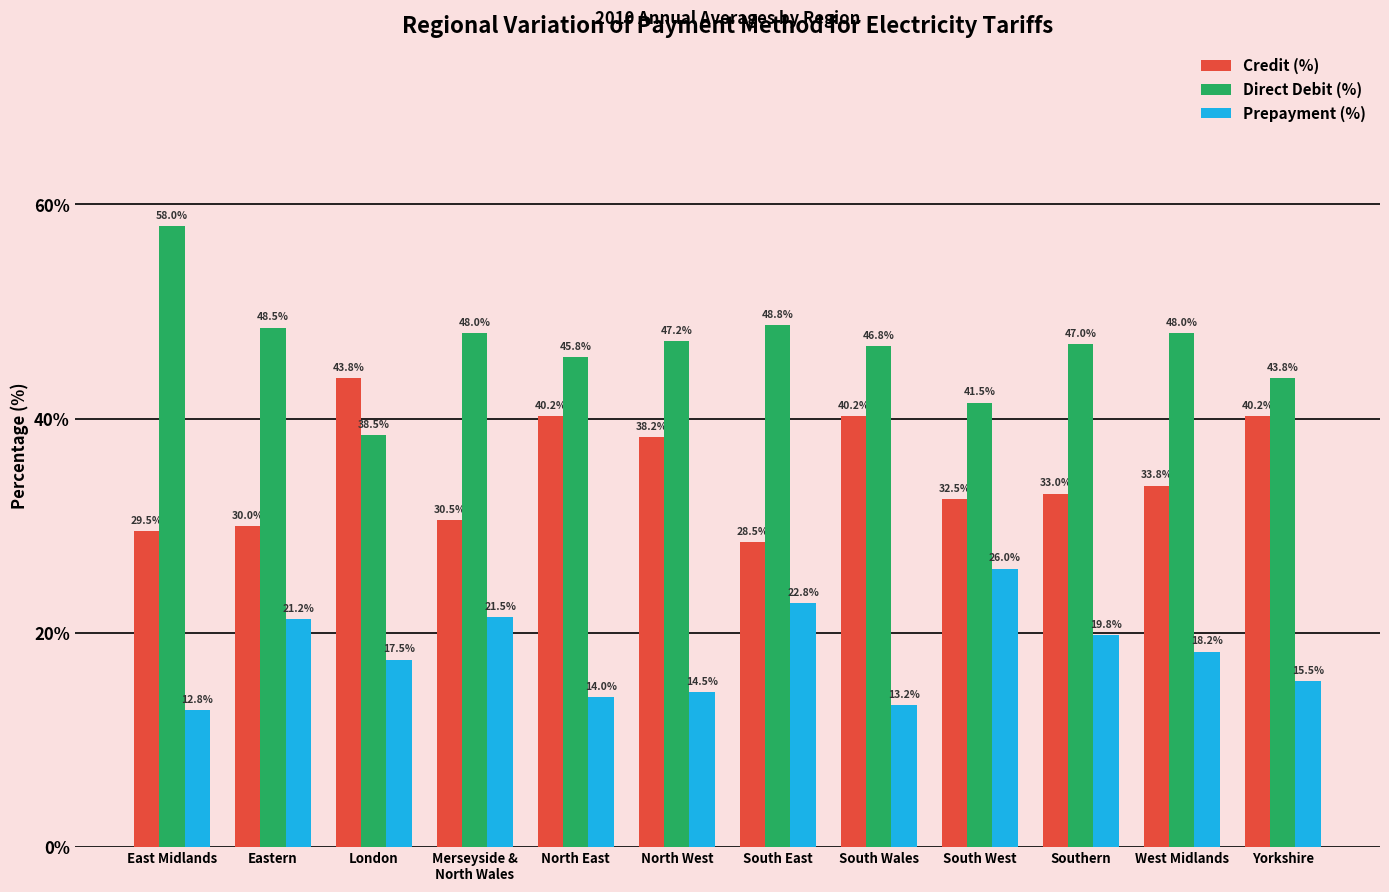

What are all the series names shown in the legend?

Credit (%), Direct Debit (%), Prepayment (%)